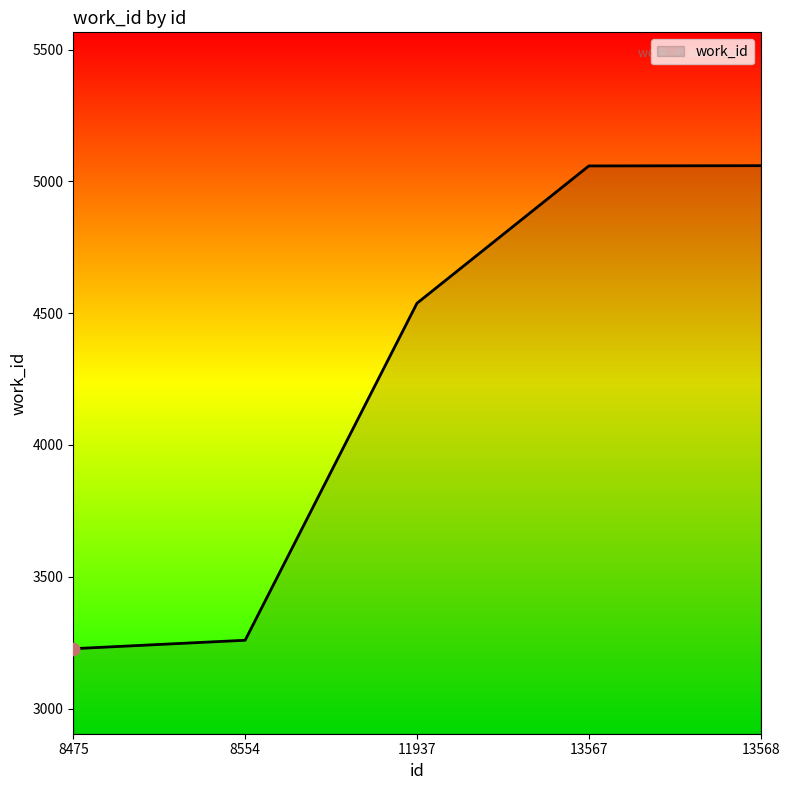

What is the change in value from 8554 to 13567?

+1800